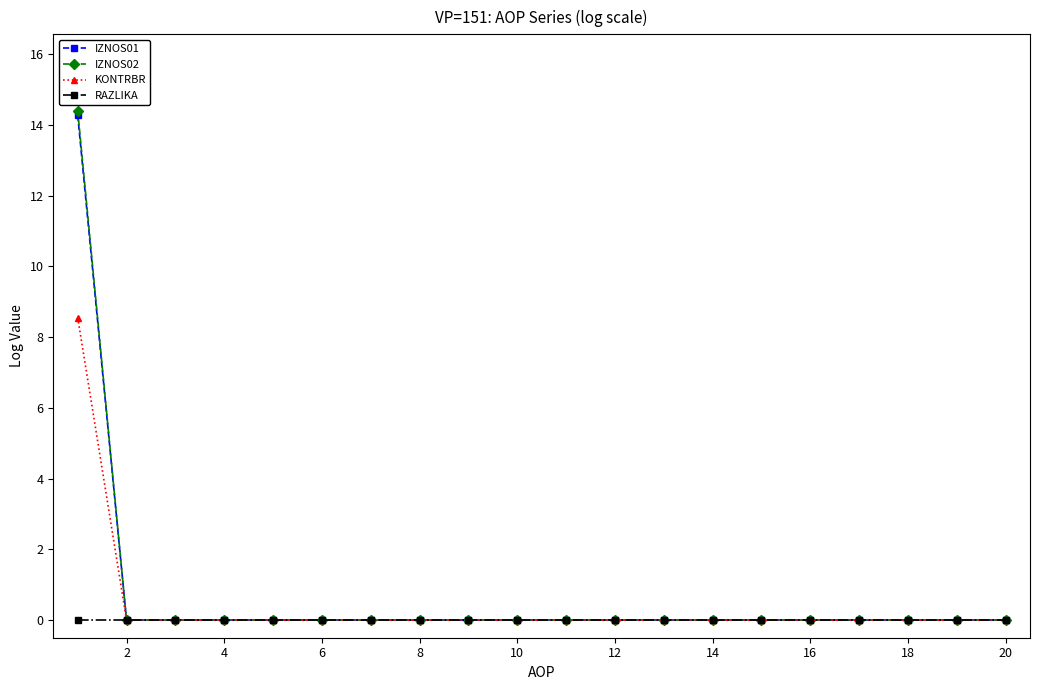

What is the maximum value shown in the chart?

14.4